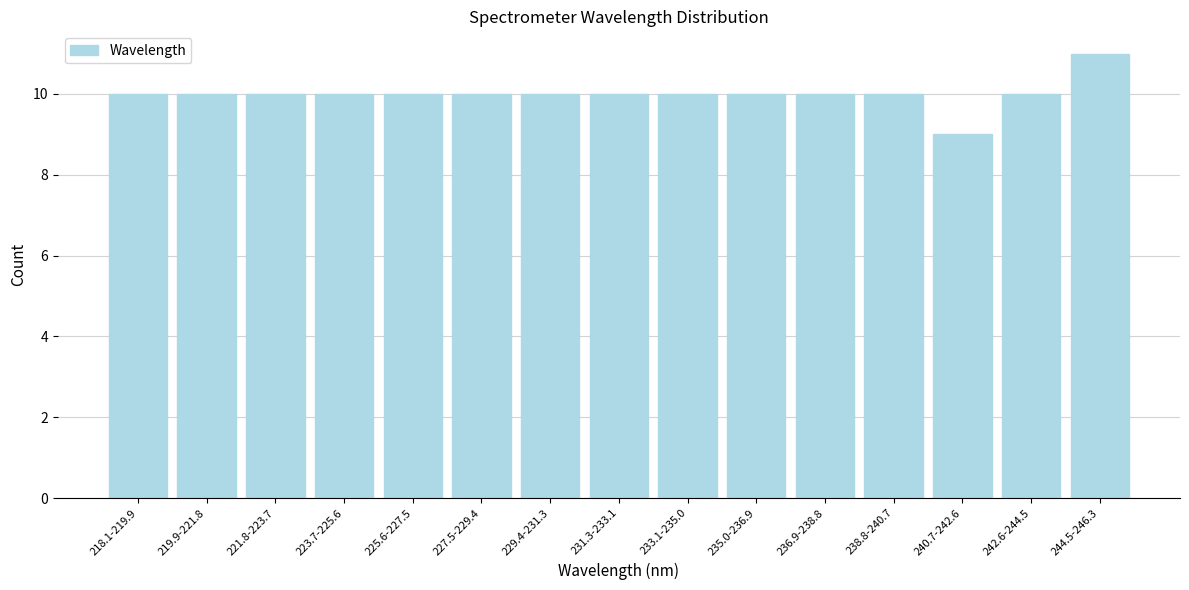

Reading left to right, transcribe all the data shown in this chart.

218.1-219.9=10	219.9-221.8=10	221.8-223.7=10	223.7-225.6=10	225.6-227.5=10	227.5-229.4=10	229.4-231.3=10	231.3-233.1=10	233.1-235.0=10	235.0-236.9=10	236.9-238.8=10	238.8-240.7=10	240.7-242.6=9	242.6-244.5=10	244.5-246.3=11